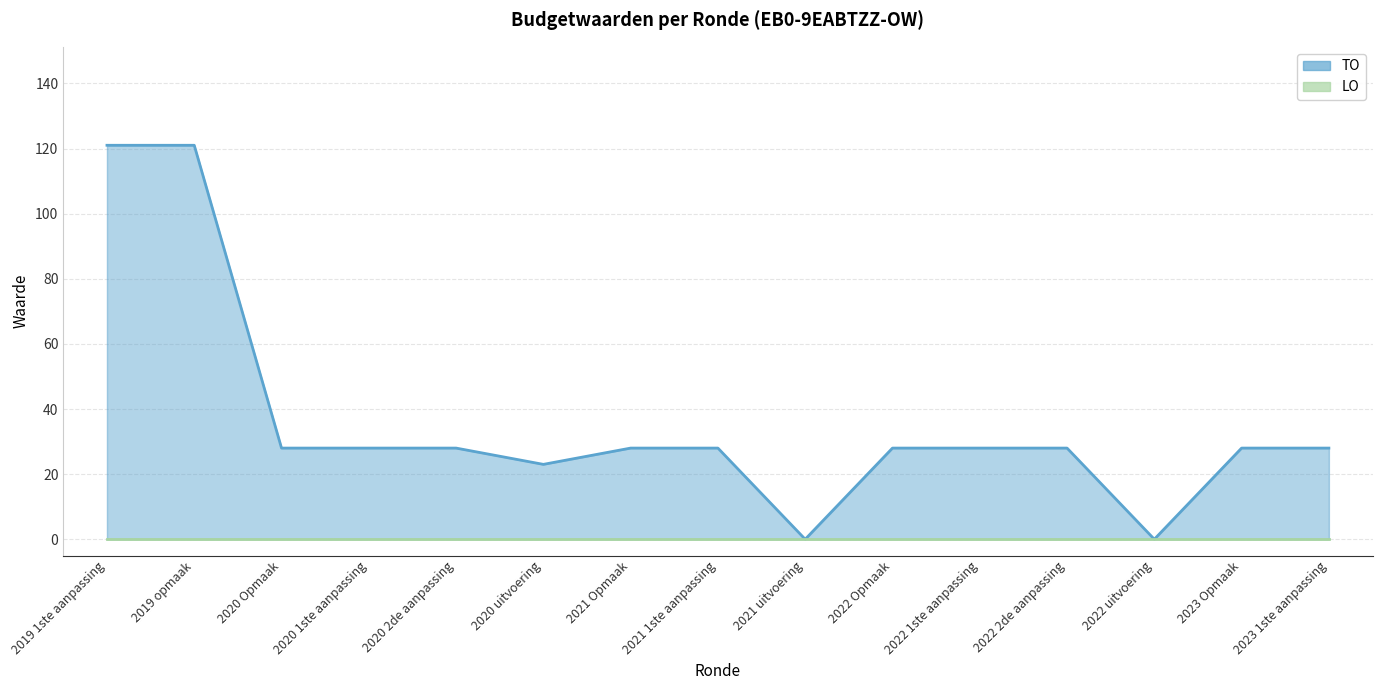

Reading left to right, extract all data points from this chart.

TO: 121	121	28	28	28	23	28	28	0	28	28	28	0	28	28
LO: 0	0	0	0	0	0	0	0	0	0	0	0	0	0	0